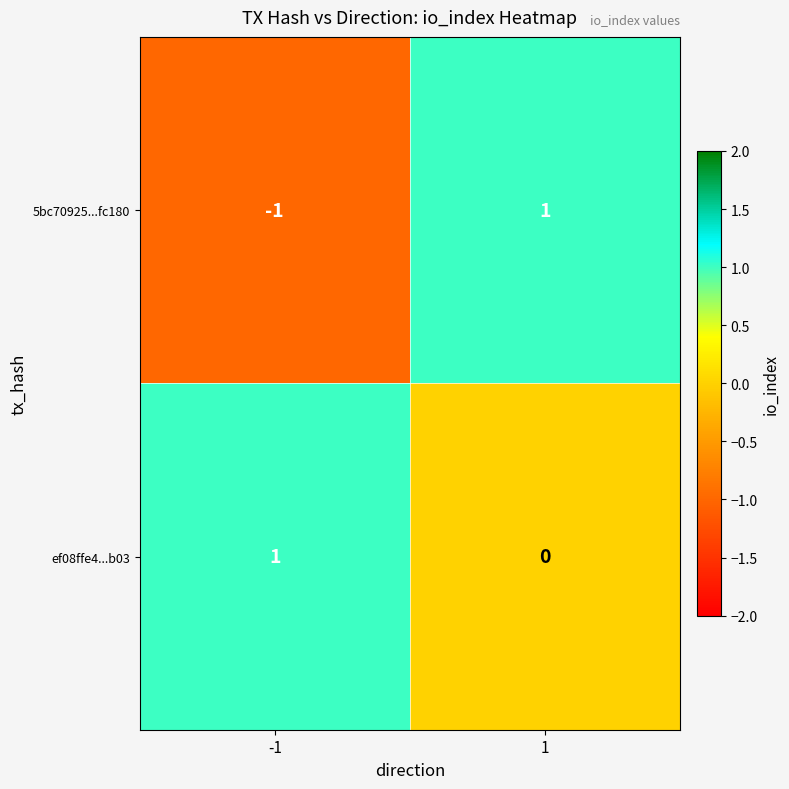

True or false: 5bc70925...fc180 has a value of -2 at -1.

False